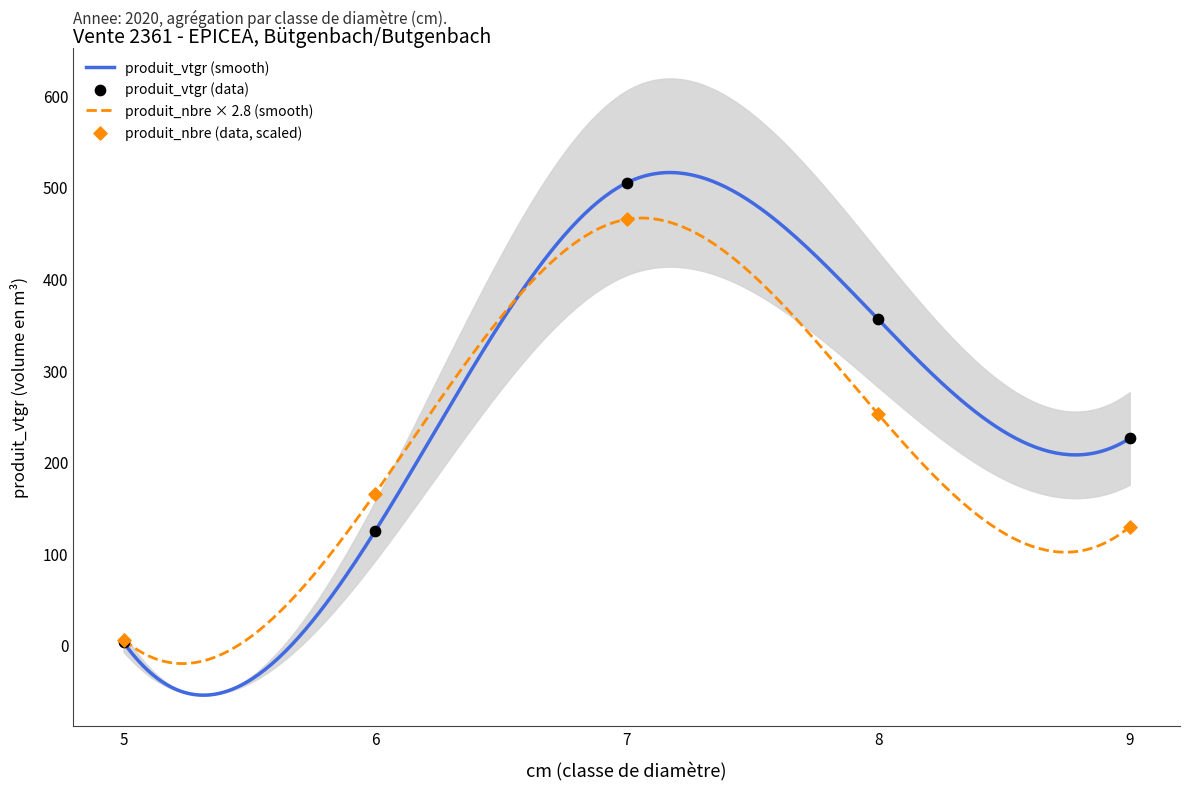

Which series has the largest total across all categories?

produit_vtgr